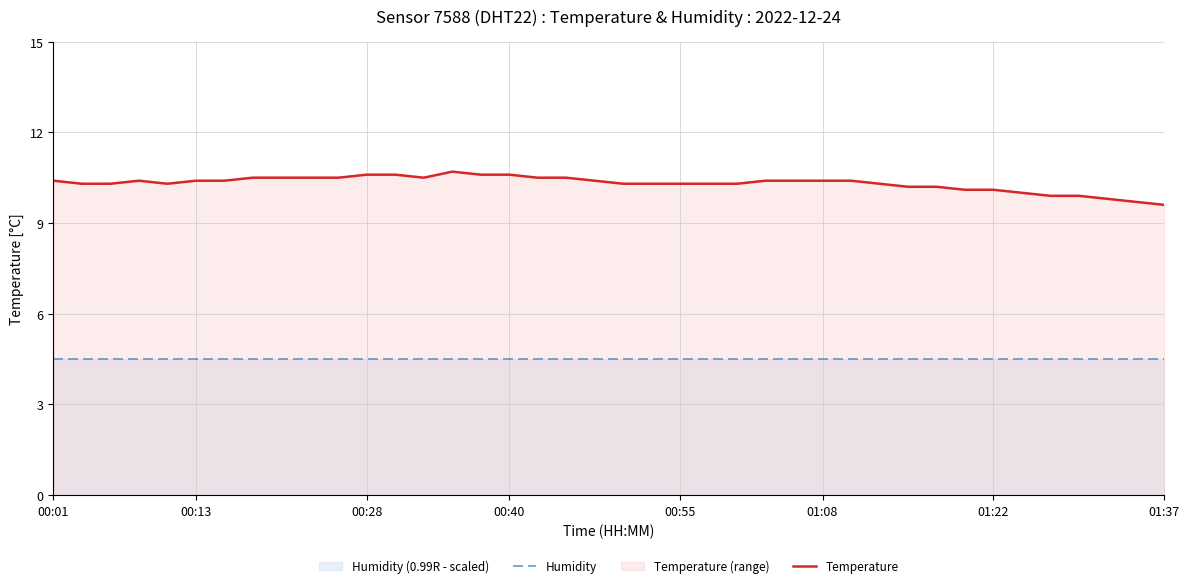

How many lines are shown in the chart?

2